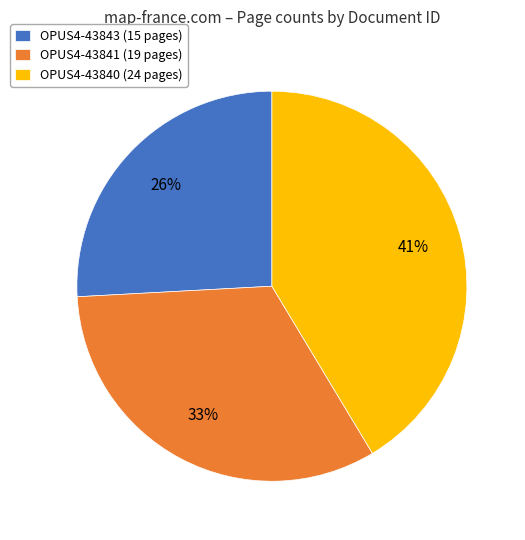

Approximately how many times larger is the value at OPUS4-43843 (15 pages) compared to OPUS4-43840 (24 pages)?

0.6